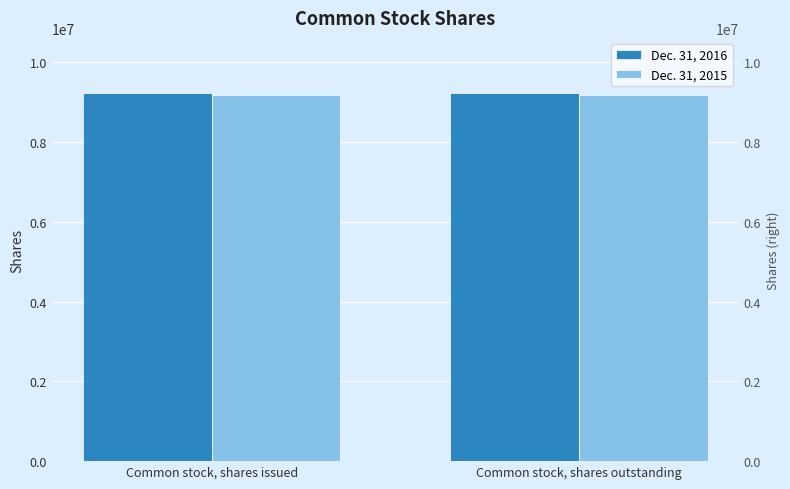

What is the label of the 1st bar from the left?

Common stock, shares issued